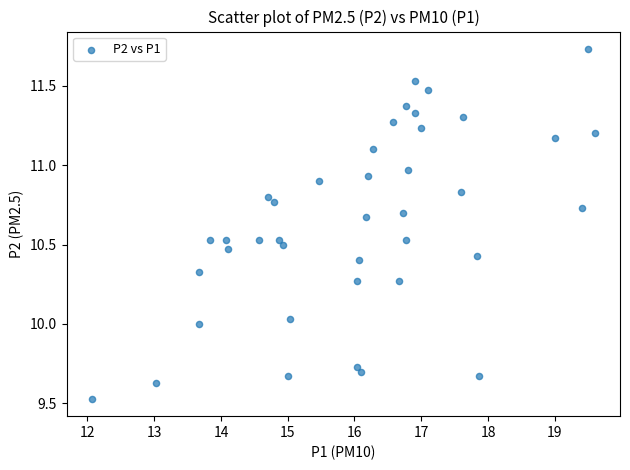

What is the range of Y values (max minus min)?

2.2